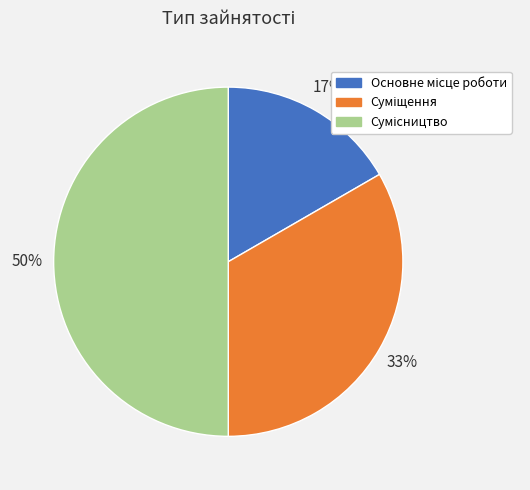

To the nearest percent, what is the difference between the largest and smallest slice percentages?

33%